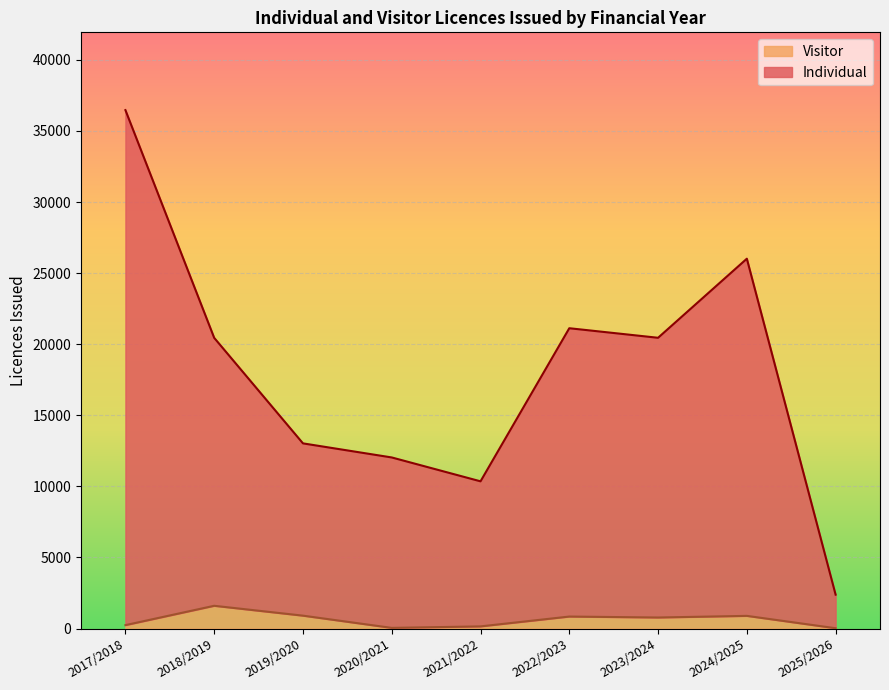

Is it true that Individual equals 19958 at 2019/2020?

False